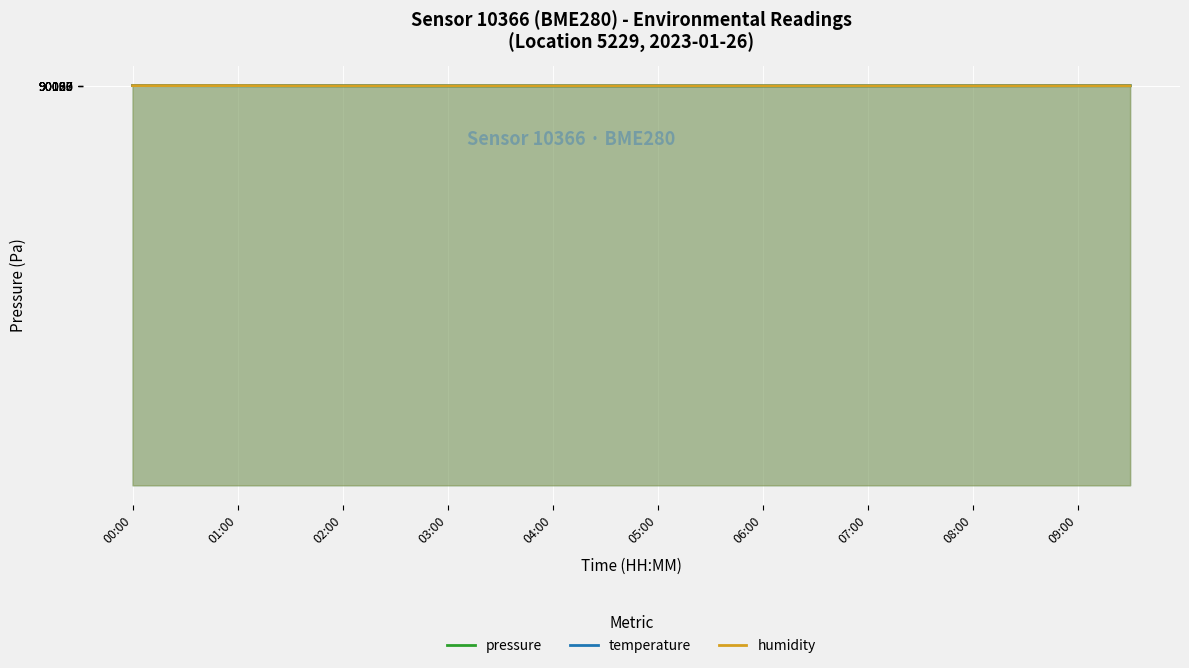

How many lines are shown in the chart?

3